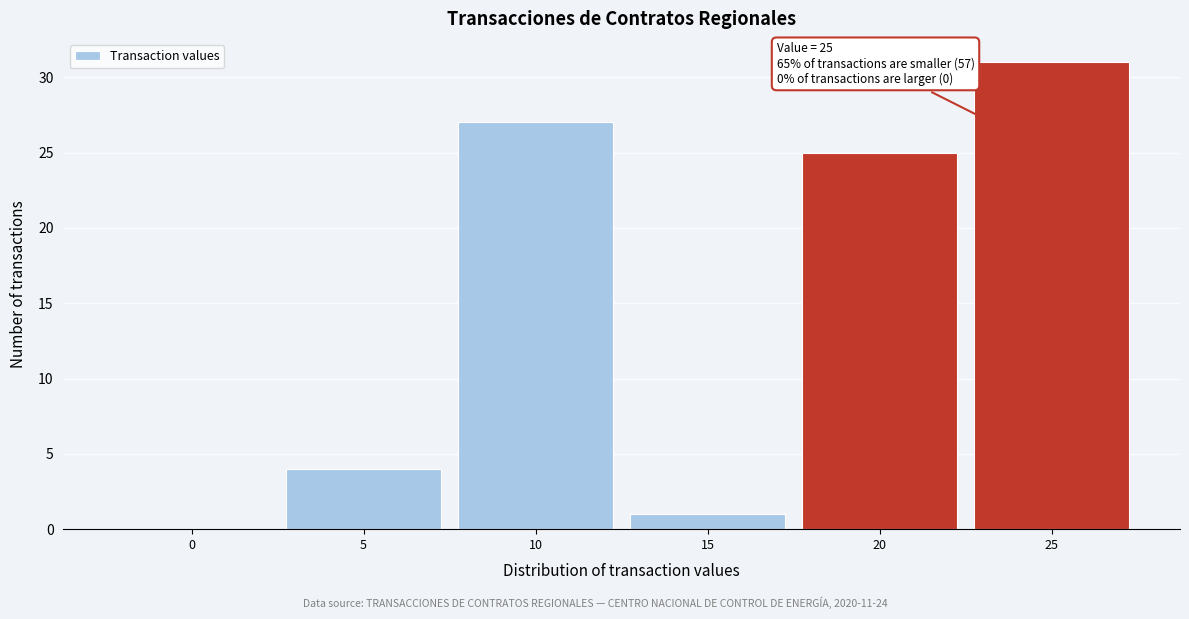

Reading left to right, extract all data points from this chart.

0=0	5=4	10=27	15=1	20=25	25=31